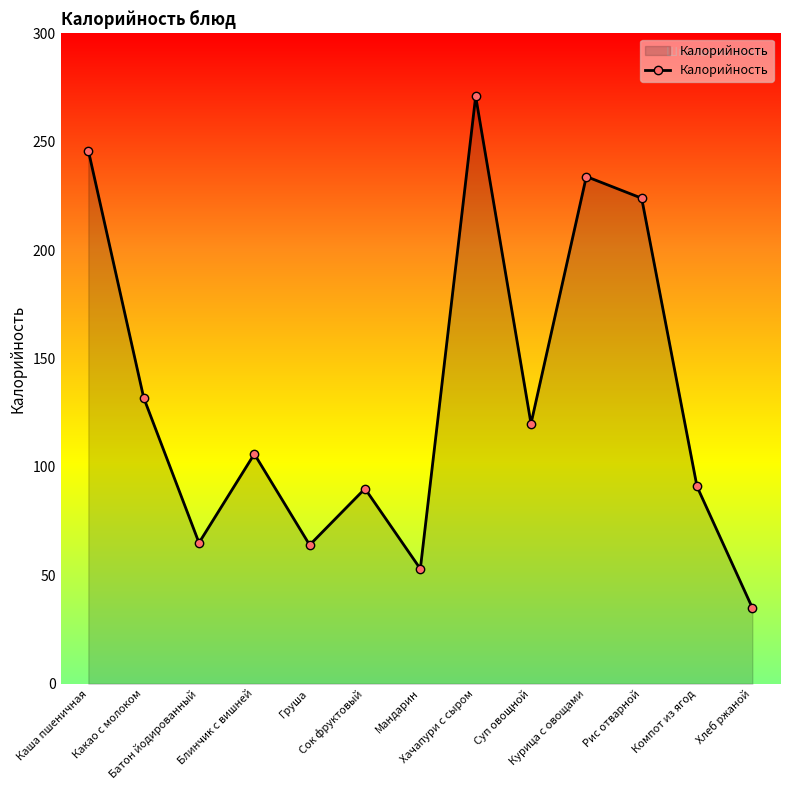

What is the change in value from Батон йодированный to Груша?

-1